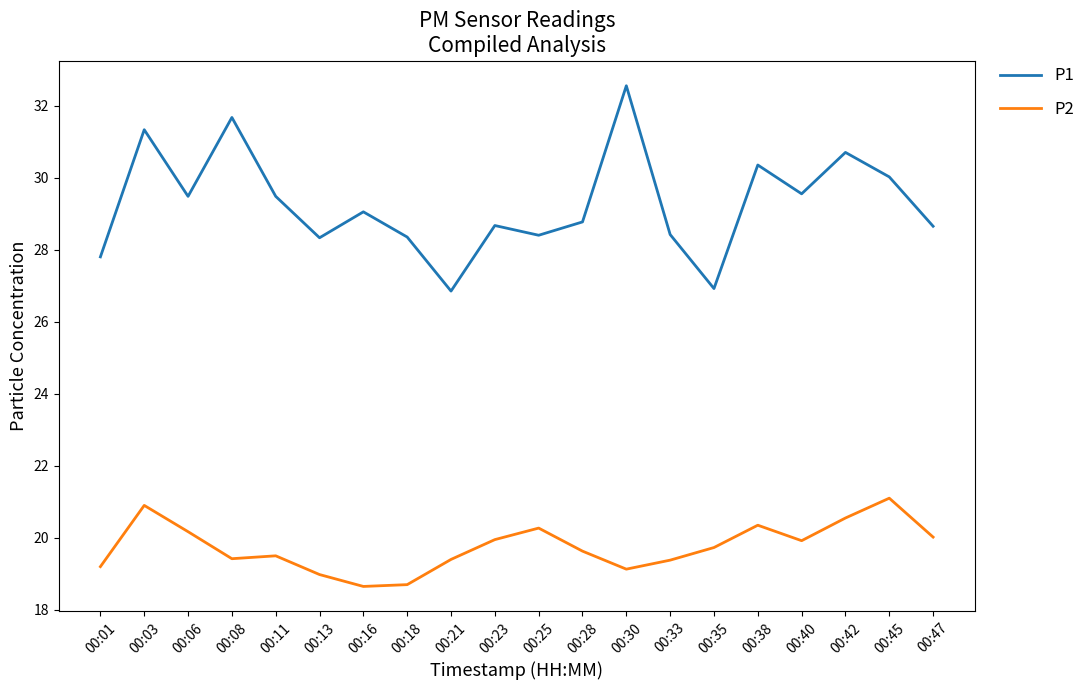

True or false: P2 has a value of 19.2 at 00:01.

True